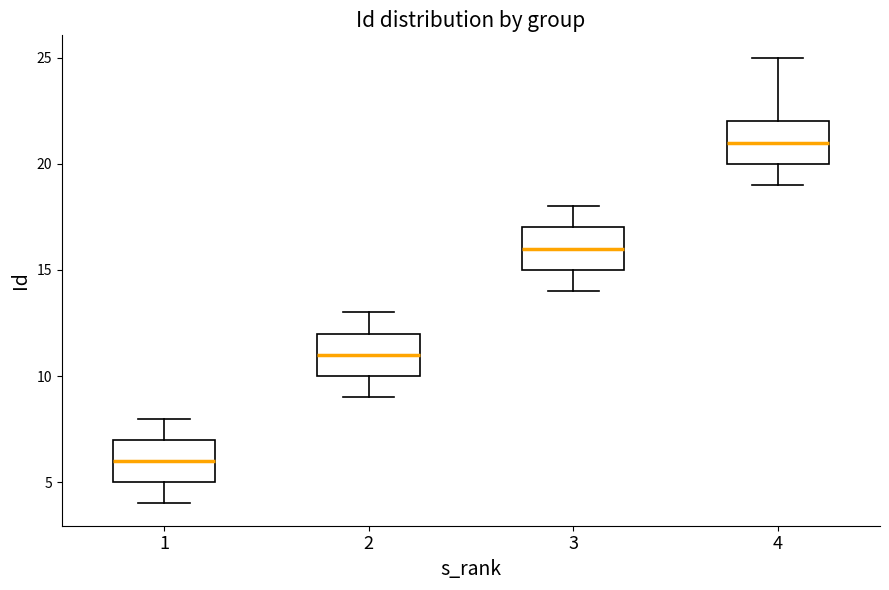

Reading left to right, transcribe this box plot: for each box, give where its median line is, the range the box spans, and where its two whiskers end, as read against the y-axis. The values are not printed on the chart, so give them approximately, as read against the axis.

1: median 6, box 5 to 7, whiskers 4 to 8
2: median 11, box 10 to 12, whiskers 9 to 13
3: median 16, box 15 to 17, whiskers 14 to 18
4: median 21, box 20 to 22, whiskers 19 to 25